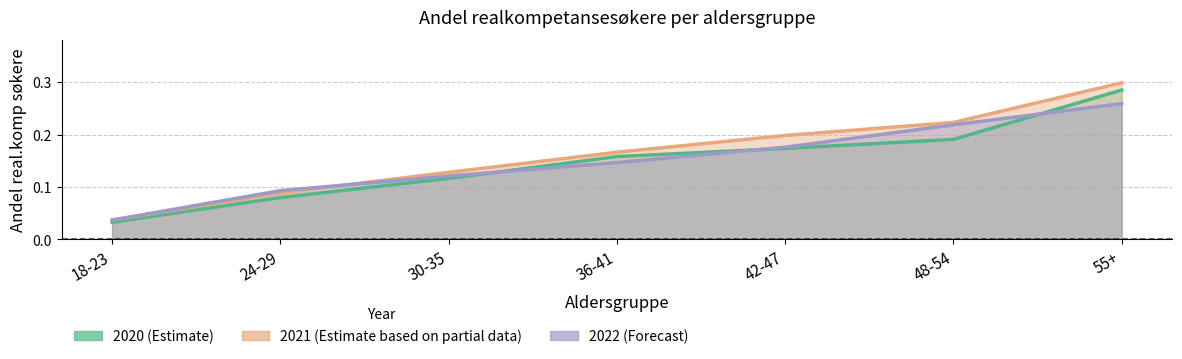

True or false: Andel real.komp søkere 2020 has more than 0 points higher than both neighbors.

False